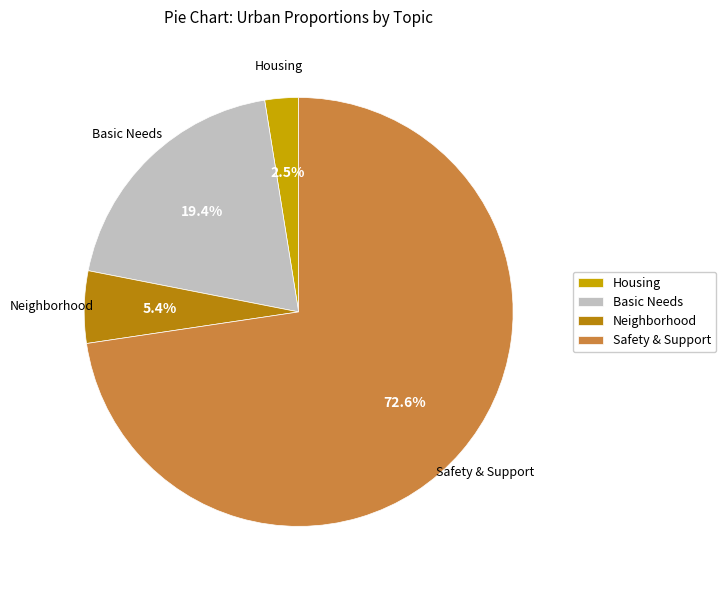

Count the number of slices in the pie.

4